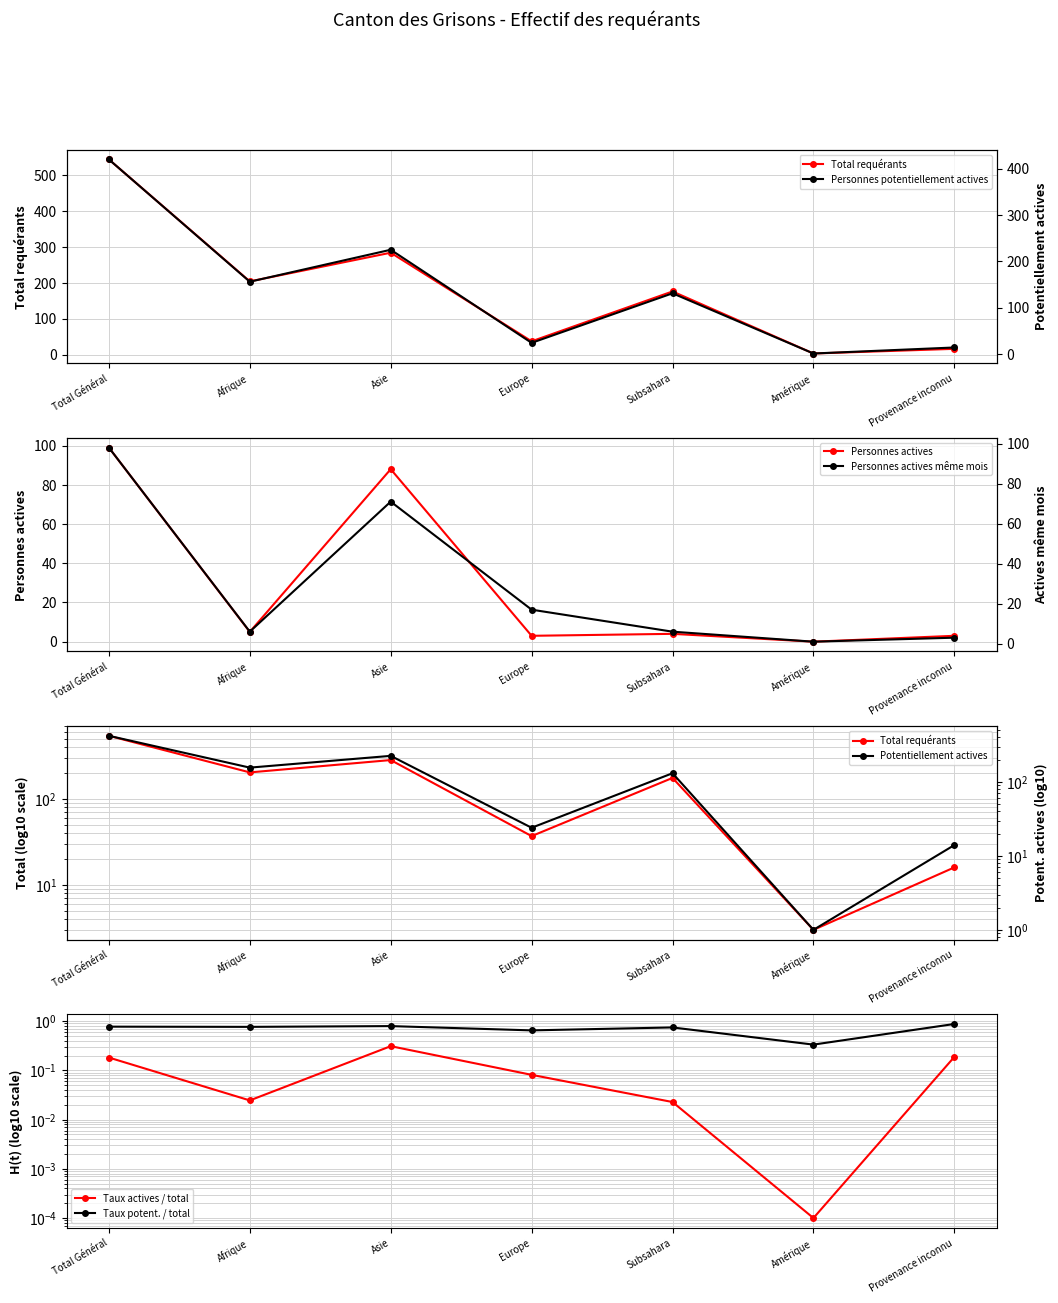

True or false: Personnes actives has a value of 0 at Amérique.

True